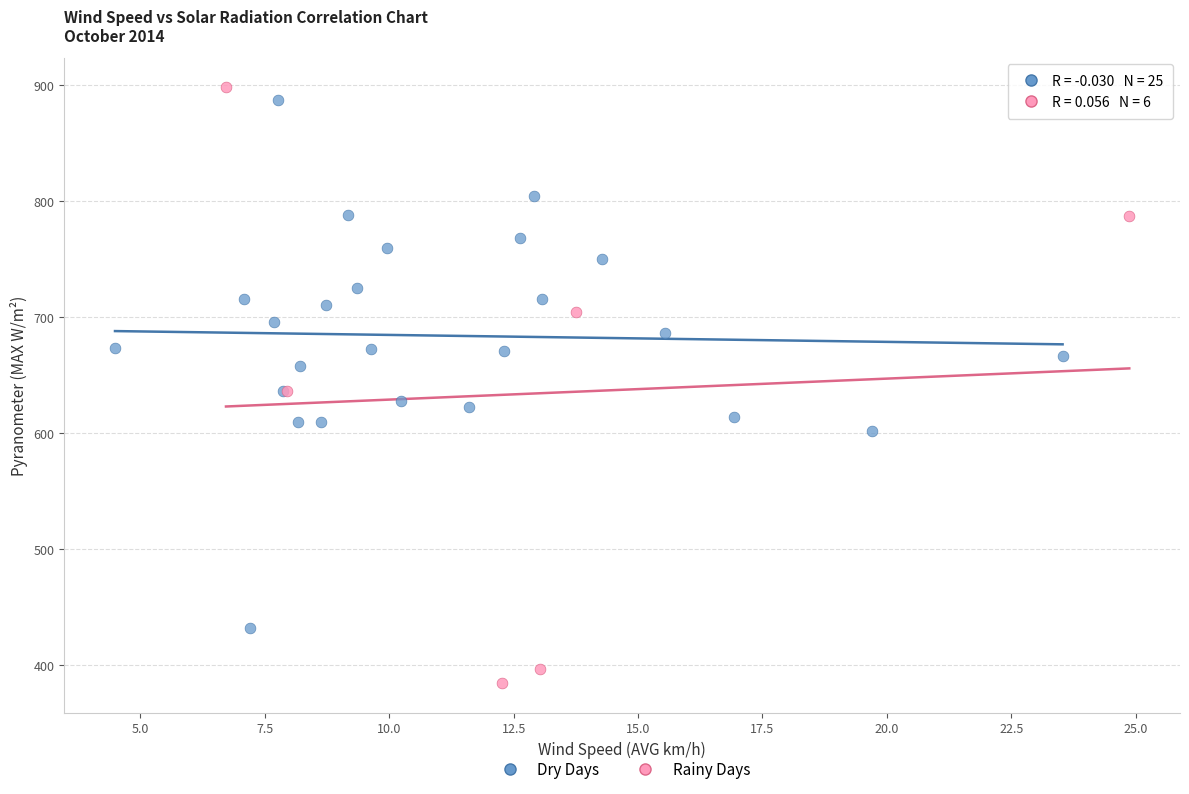

Which series has the widest spread of Y values?

Rainy Days